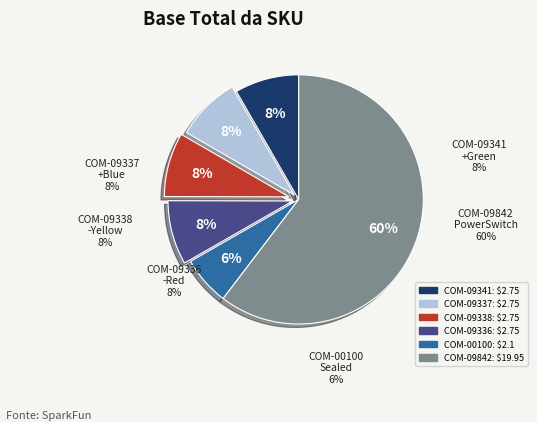

To the nearest percent, what portion does COM-09336 represent?

8%